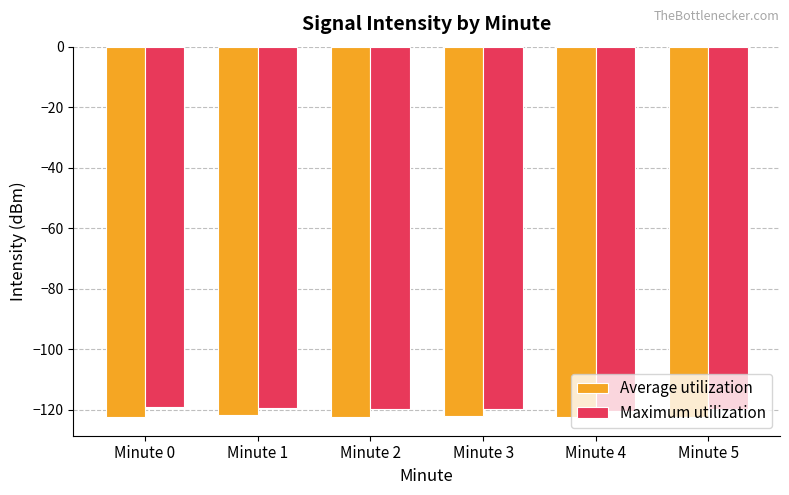

Are the bars grouped side by side (vs. stacked)?

Yes